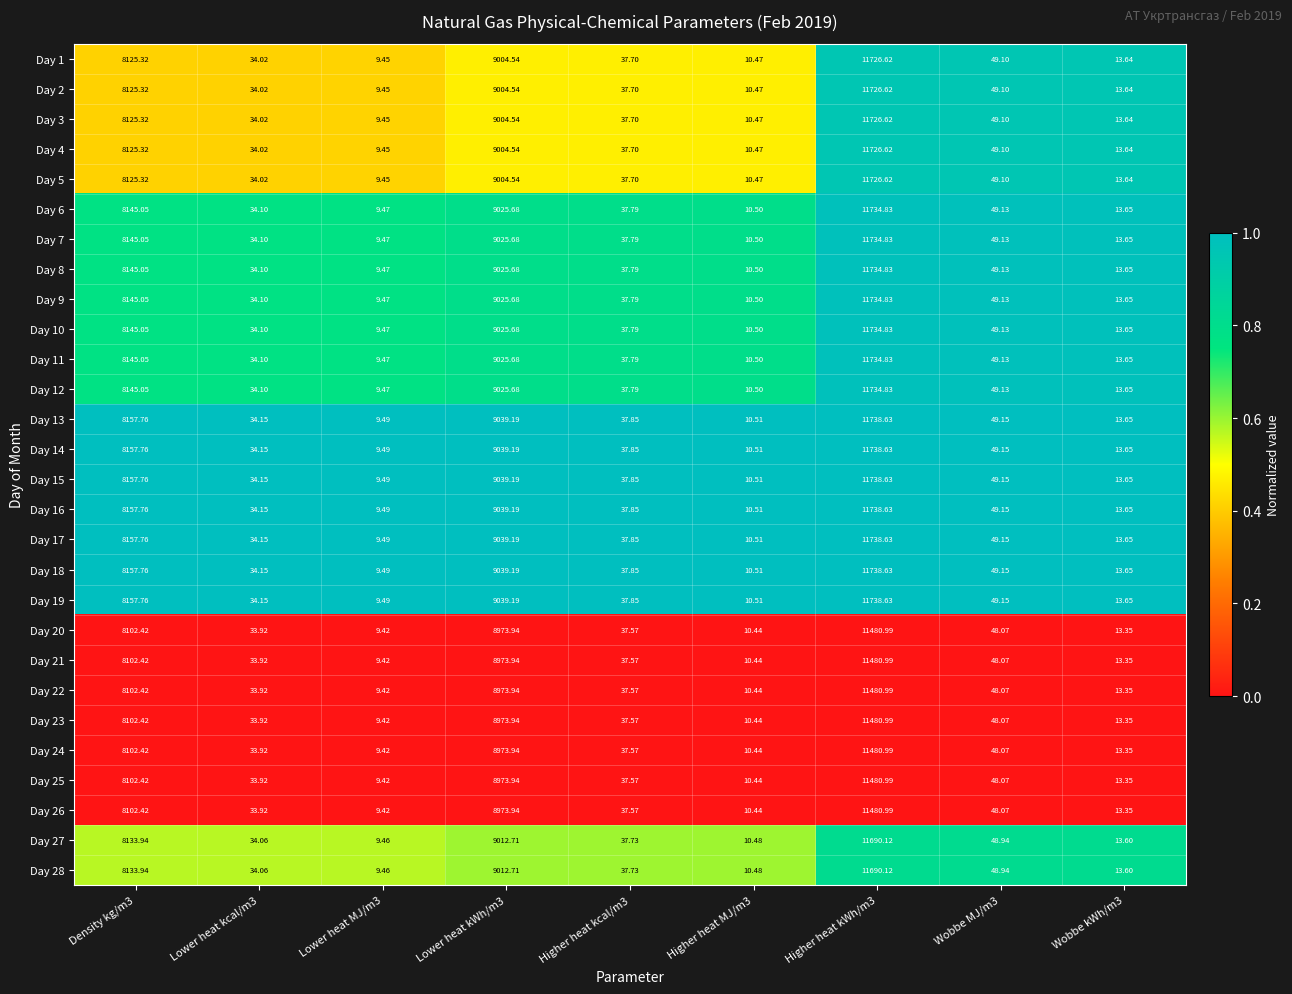

How many data points does each series have?

9